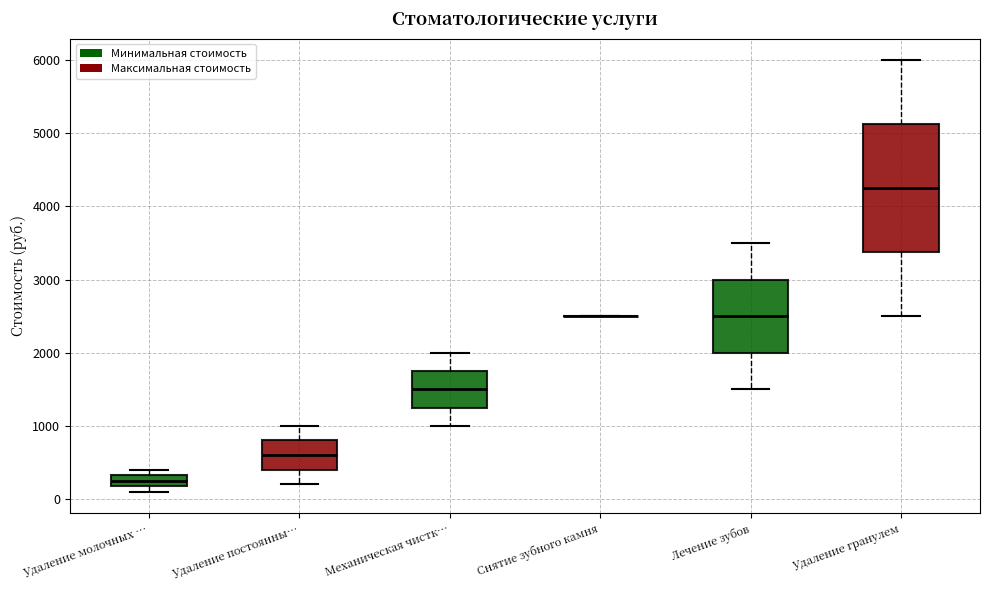

Comparing the boxes themselves (not the whiskers), which one is the tallest?

Удаление гранулем